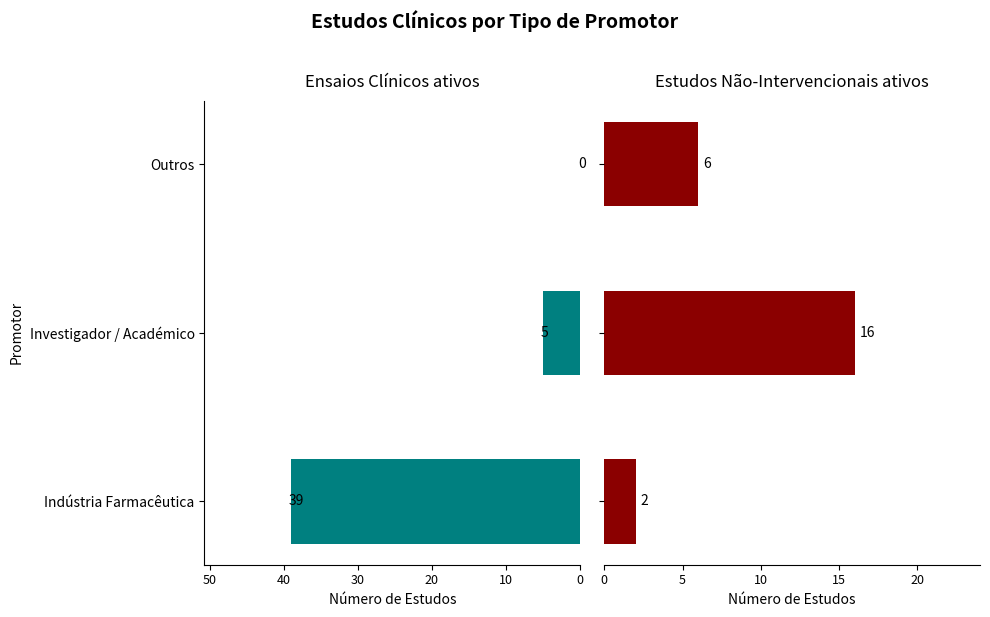

What is the sum of the Estudos Não-Intervencionais ativos values at Indústria Farmacêutica and Investigador / Académico?

18